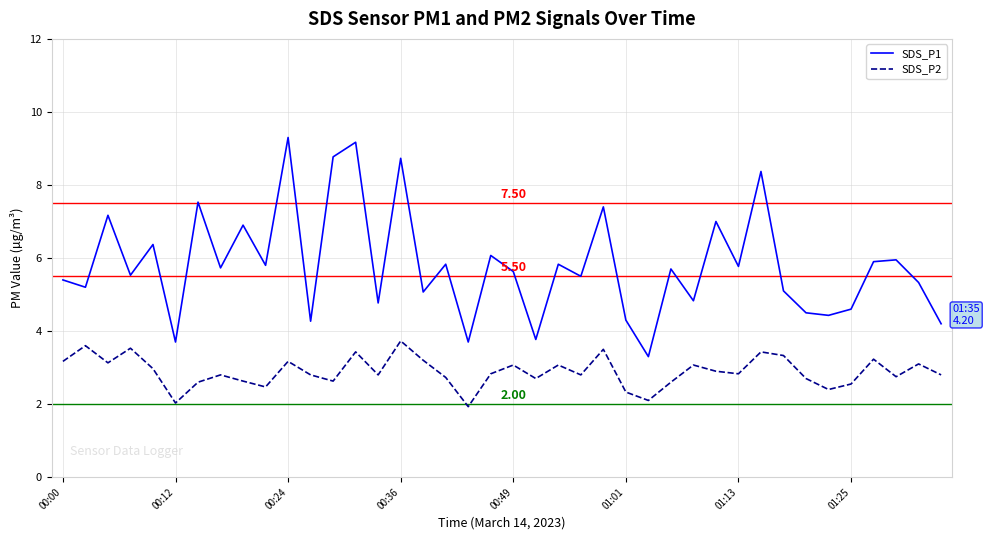

List the series in order of their peak value, lowest first.

SDS_P2, SDS_P1